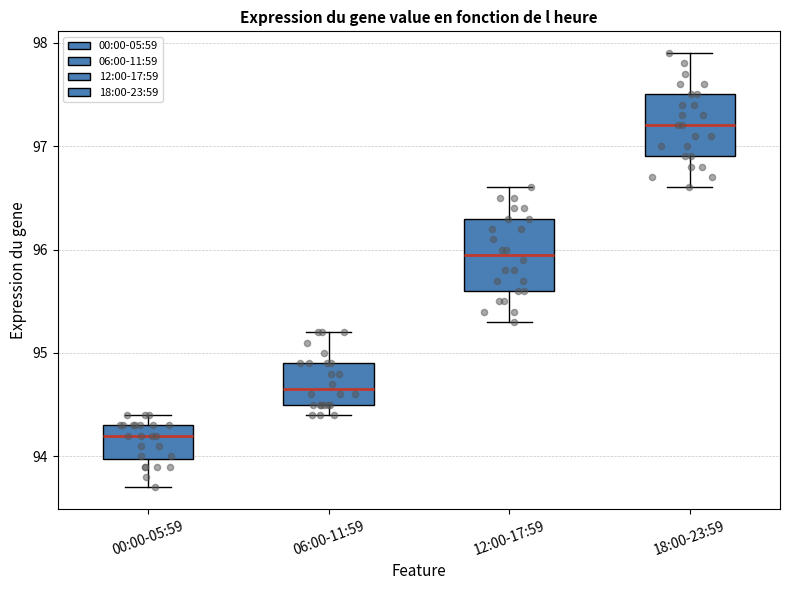

Comparing the boxes themselves (not the whiskers), which one is the tallest?

12:00-17:59